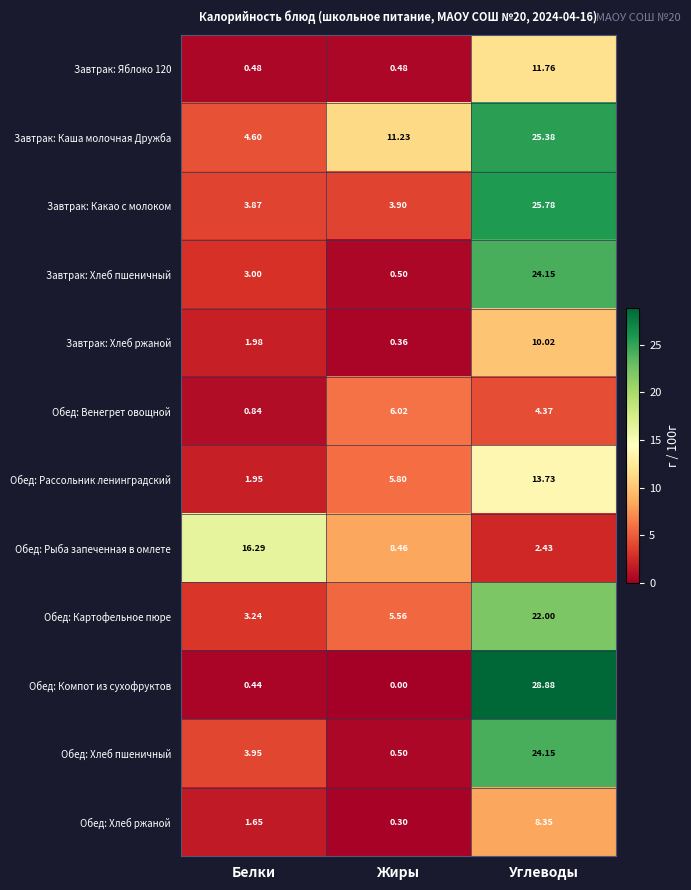

Which series has the largest range (max minus min)?

Обед: Компот из сухофруктов